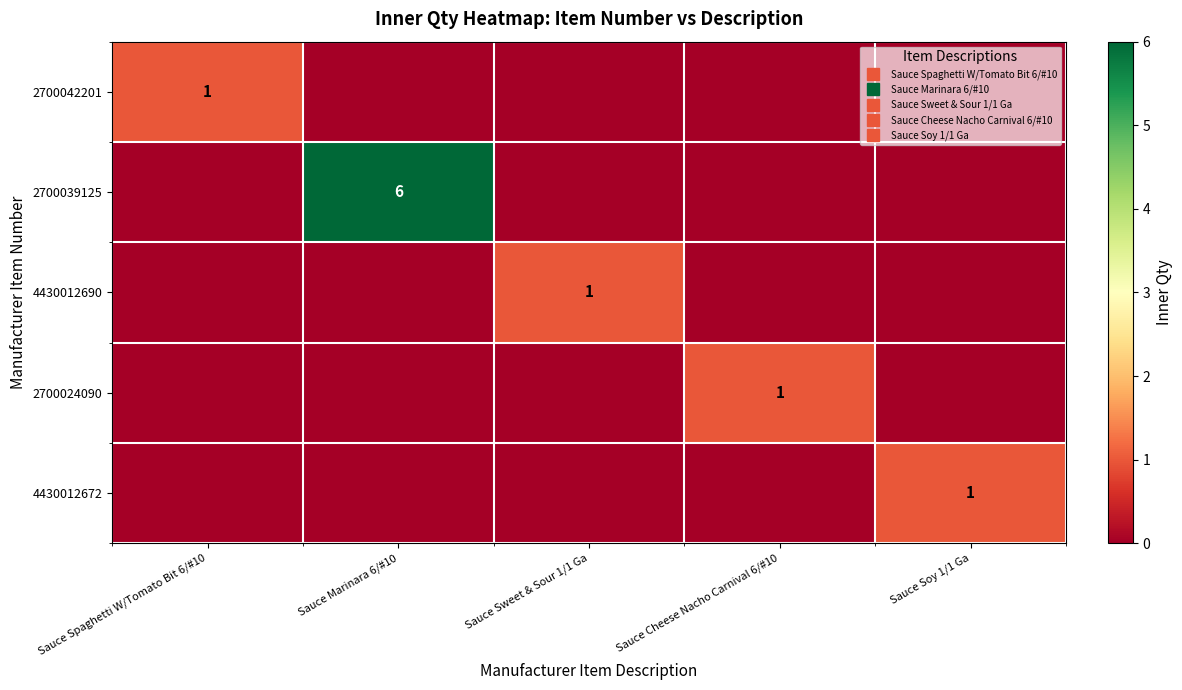

Is it true that 4430012672 equals 1 at Sauce Sweet & Sour 1/1 Ga?

False